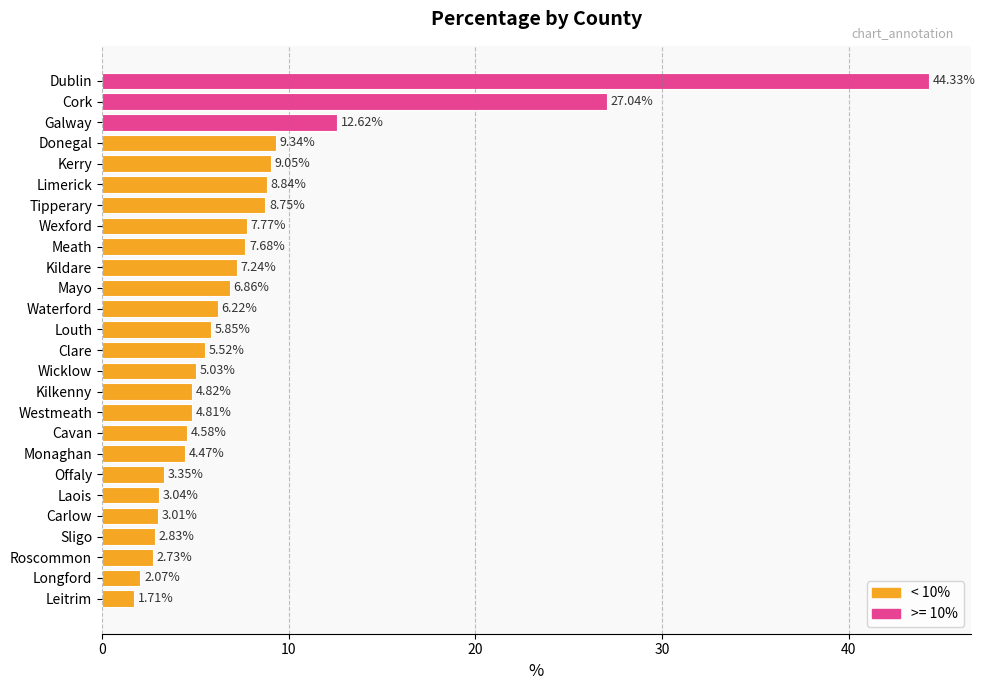

What is the label of the 6th bar from the bottom?

Laois